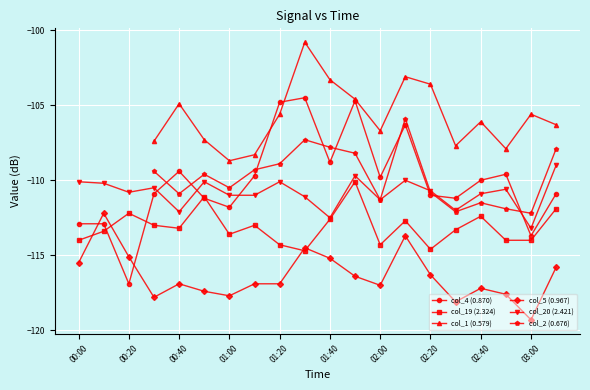

After their last crossing, which series has the higher values: col_4 (0.870) or col_20 (2.421)?

col_20 (2.421)